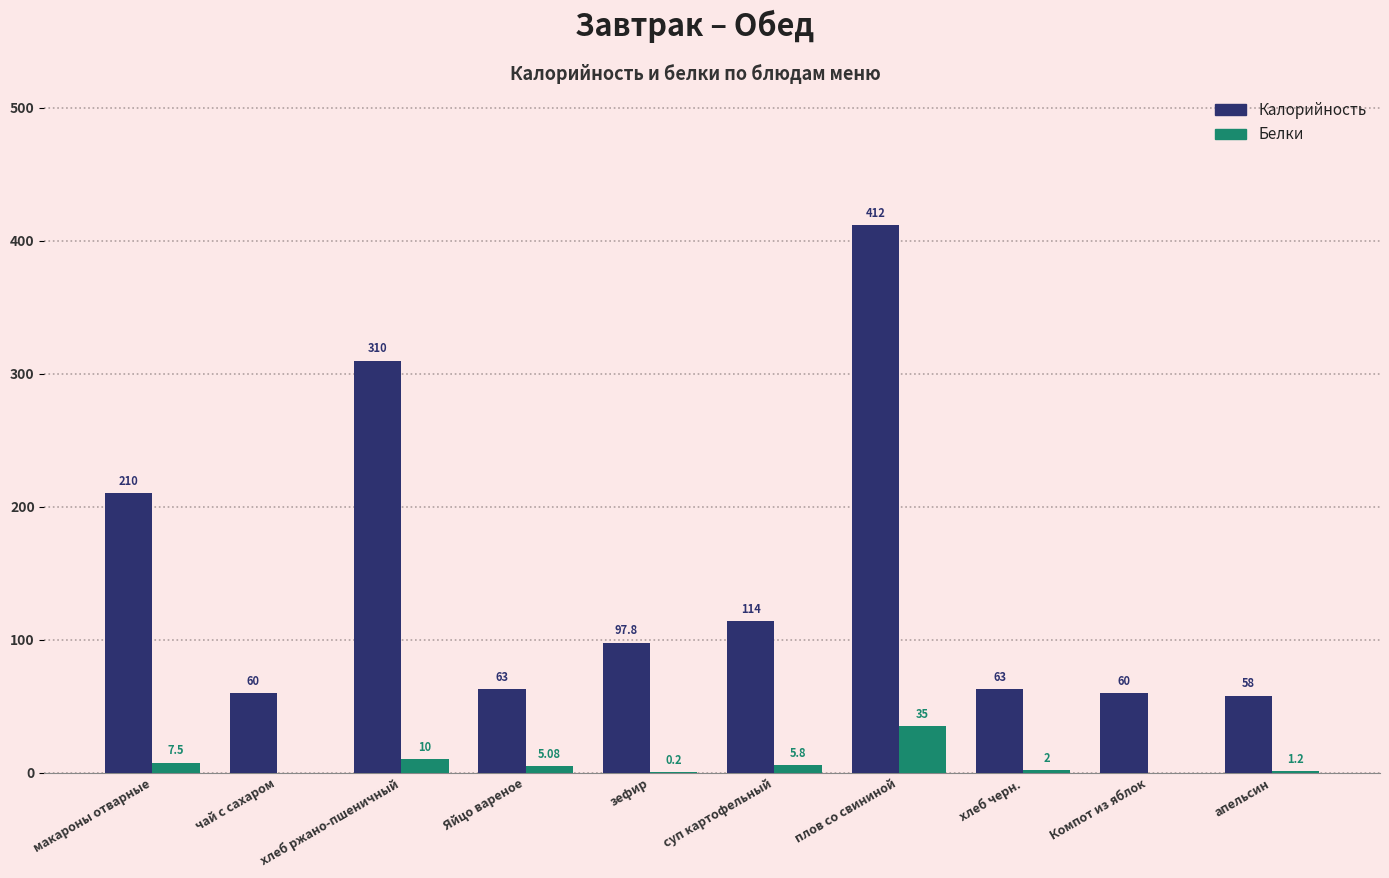

At which category is the sum across all series the highest?

плов со свининой